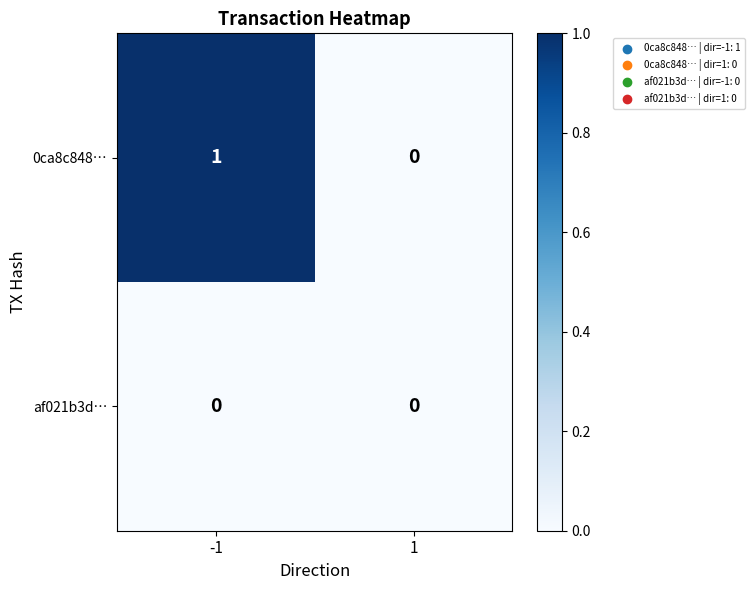

List the series in order of their overall mean, lowest first.

af021b3d…, 0ca8c848…